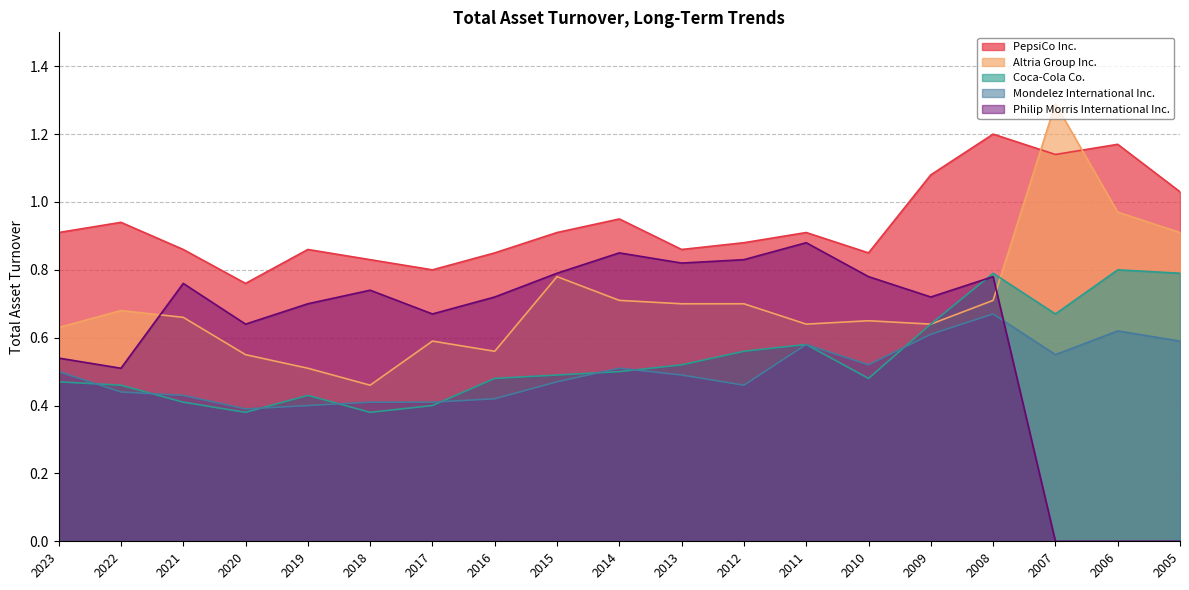

What is the sum of the Coca-Cola Co. values at 2023 and 2012?

1.0